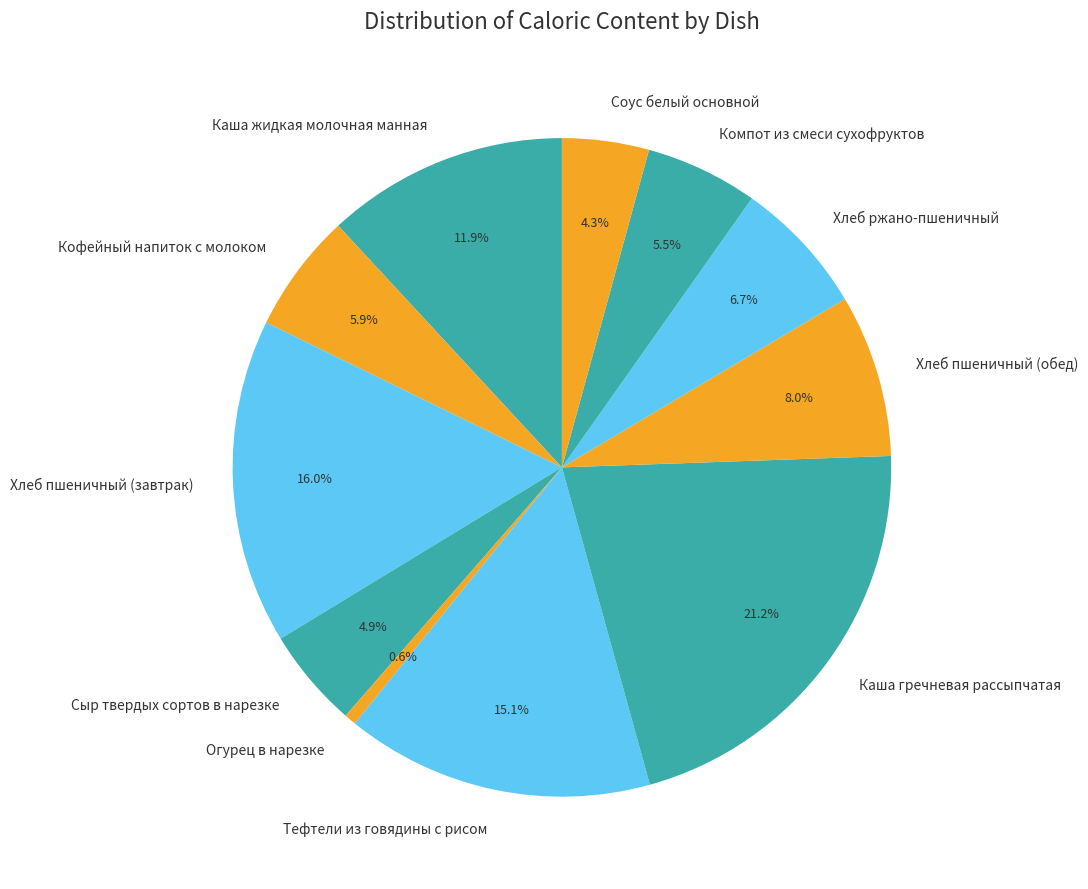

What is the total percentage of Хлеб пшеничный (обед) and Компот из смеси сухофруктов?

13.5%